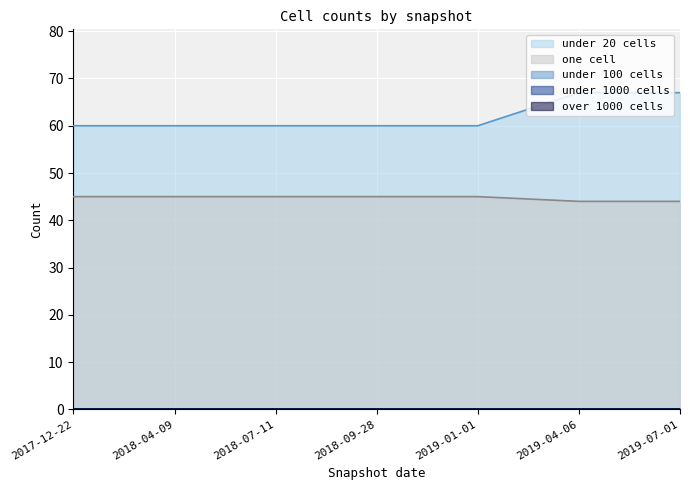

True or false: under_twenty_cells and over_thousand_cells intersect in this chart.

False